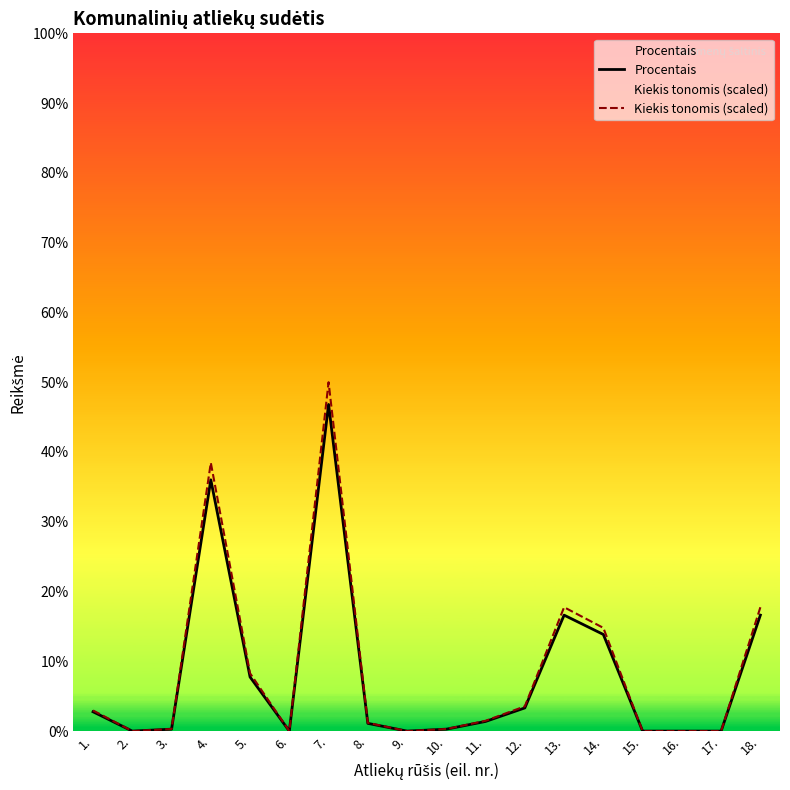

What is the value of the Kiekis tonomis (scaled) point at the 11th from the left?

1.5